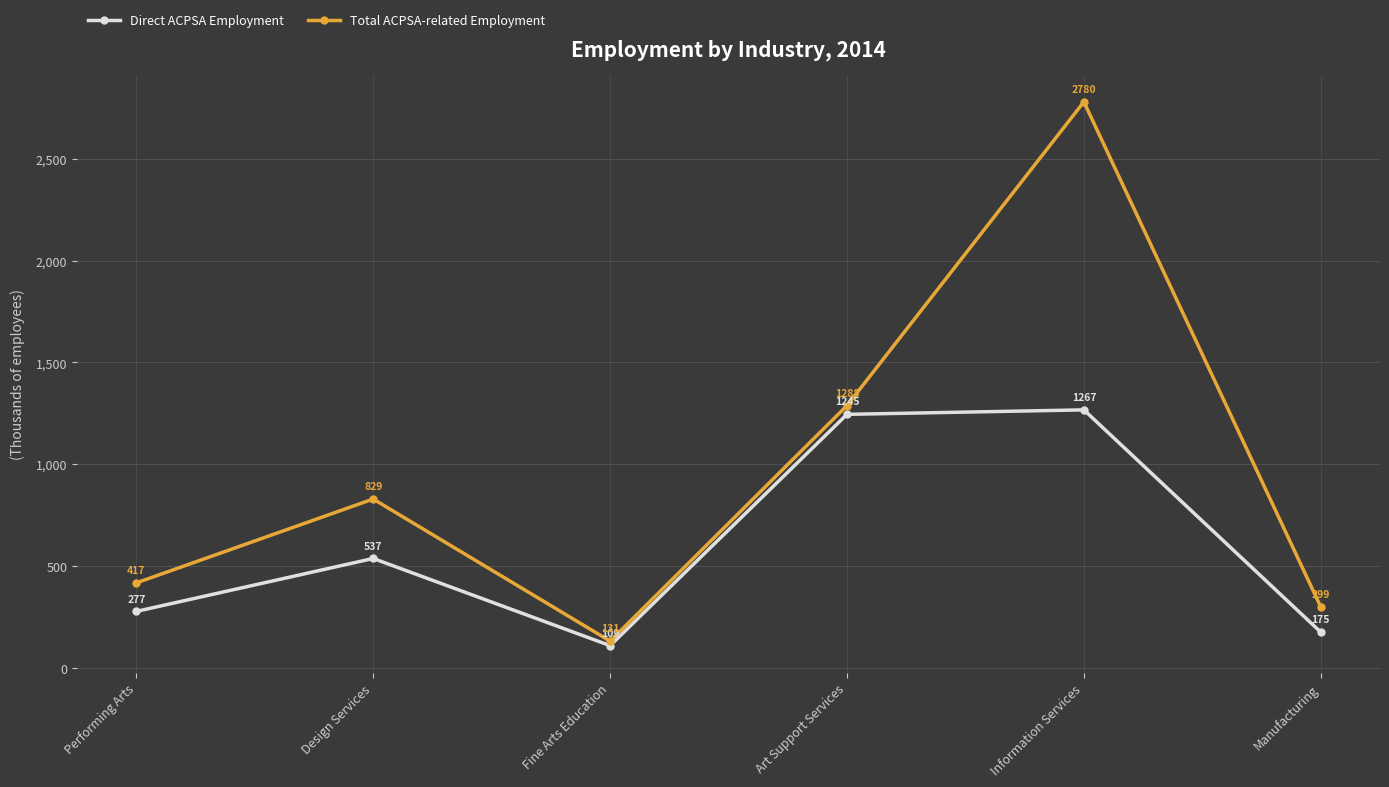

True or false: Total ACPSA-related Employment has a value of 410 at Design Services.

False